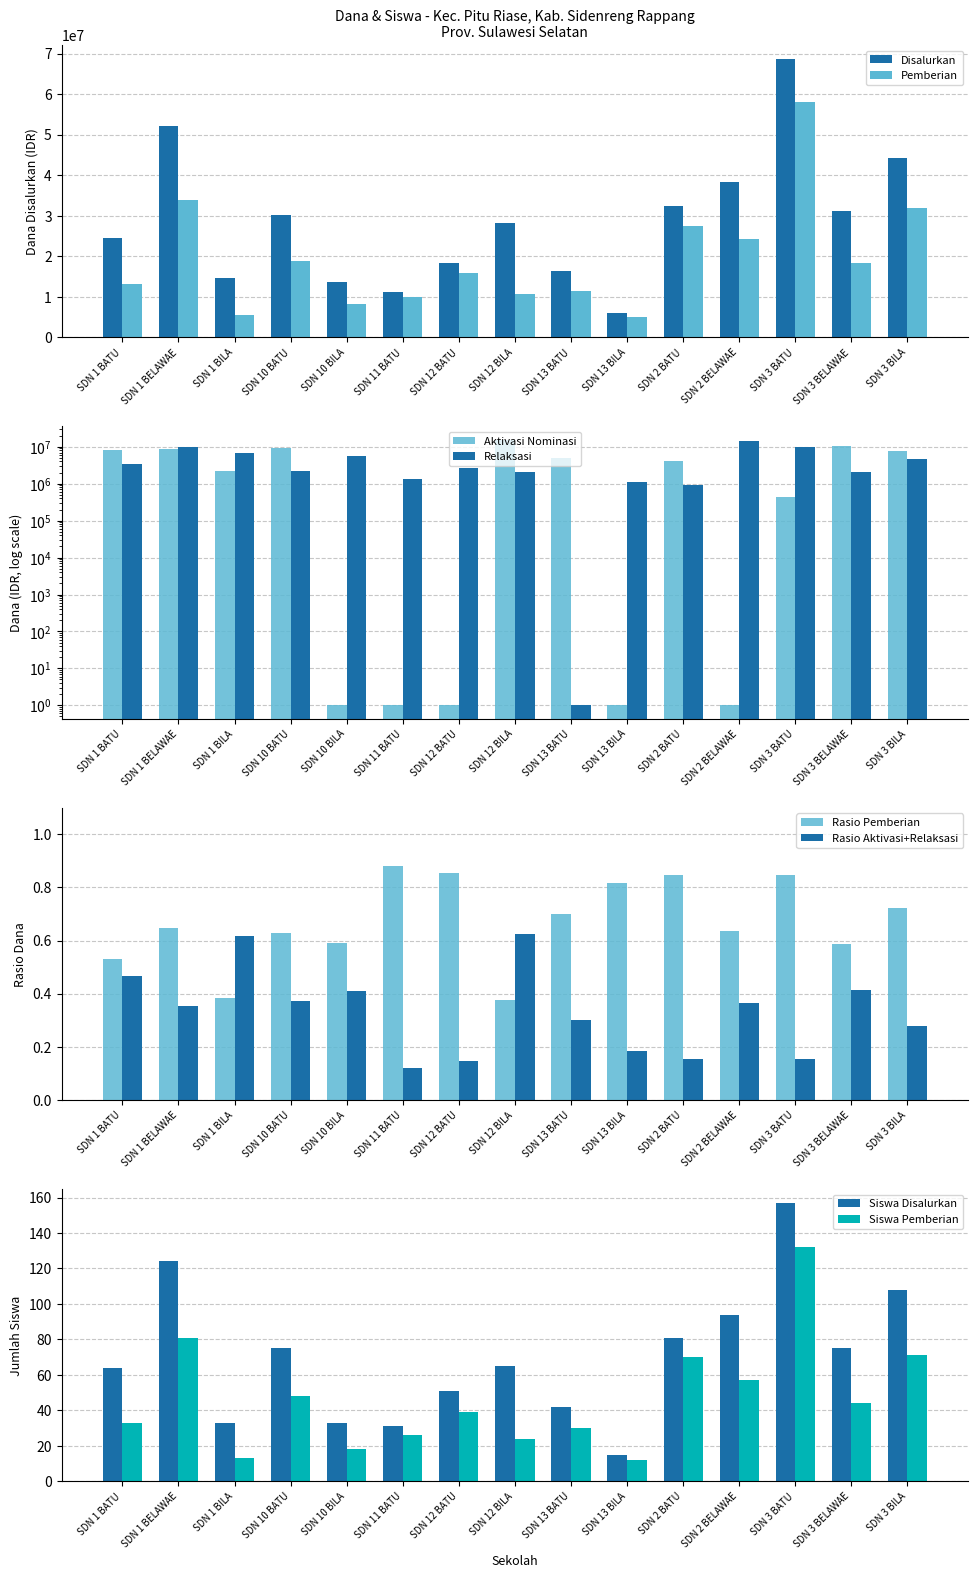

The value of Disalurkan at SDN 2 BELAWAE is 38250000. True or false?

True